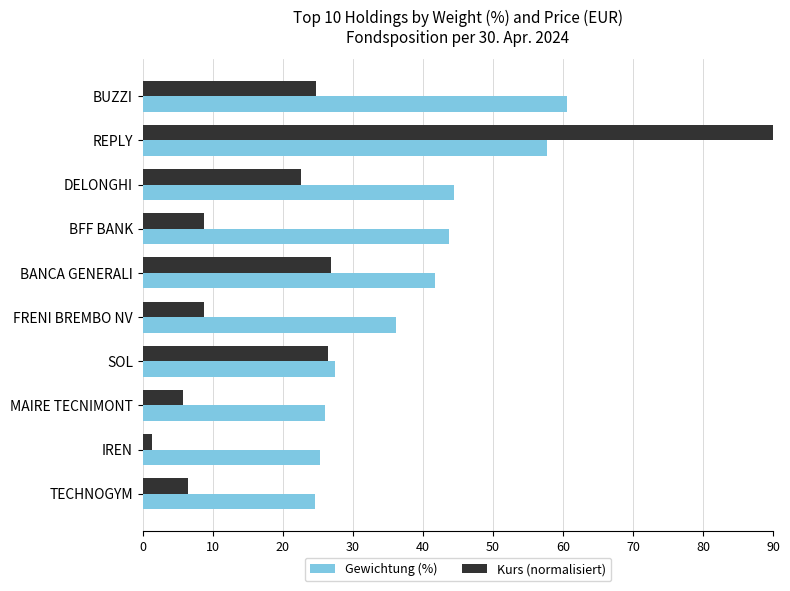

What is the difference between the second highest and second lowest values in the Gewichtung (%) series?

32.4